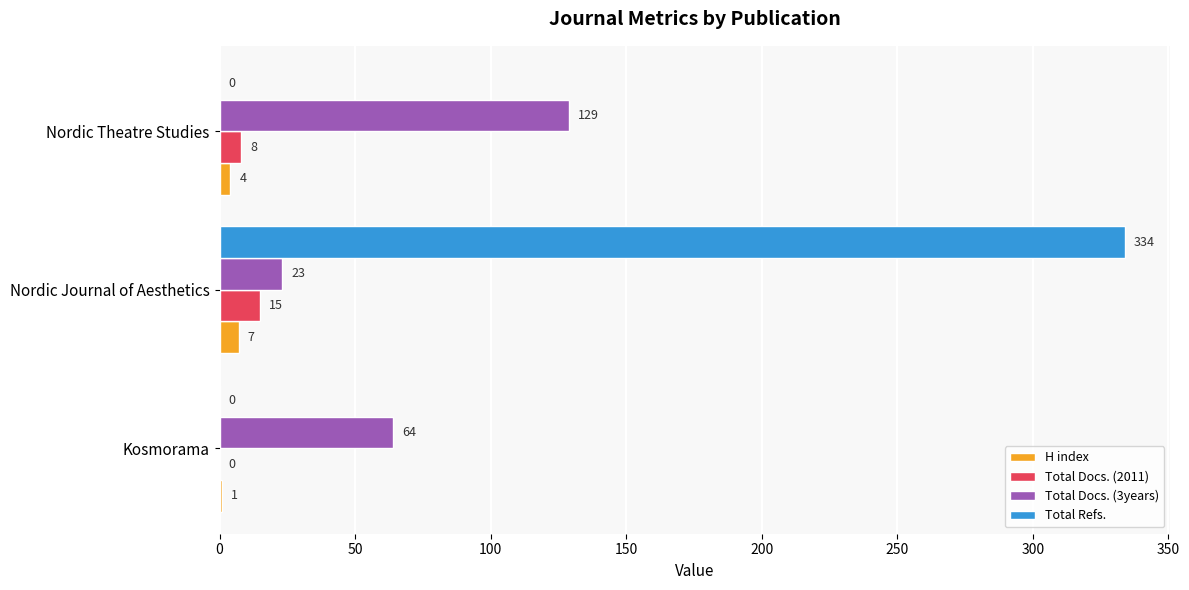

What is the total value across all series at Kosmorama?

65